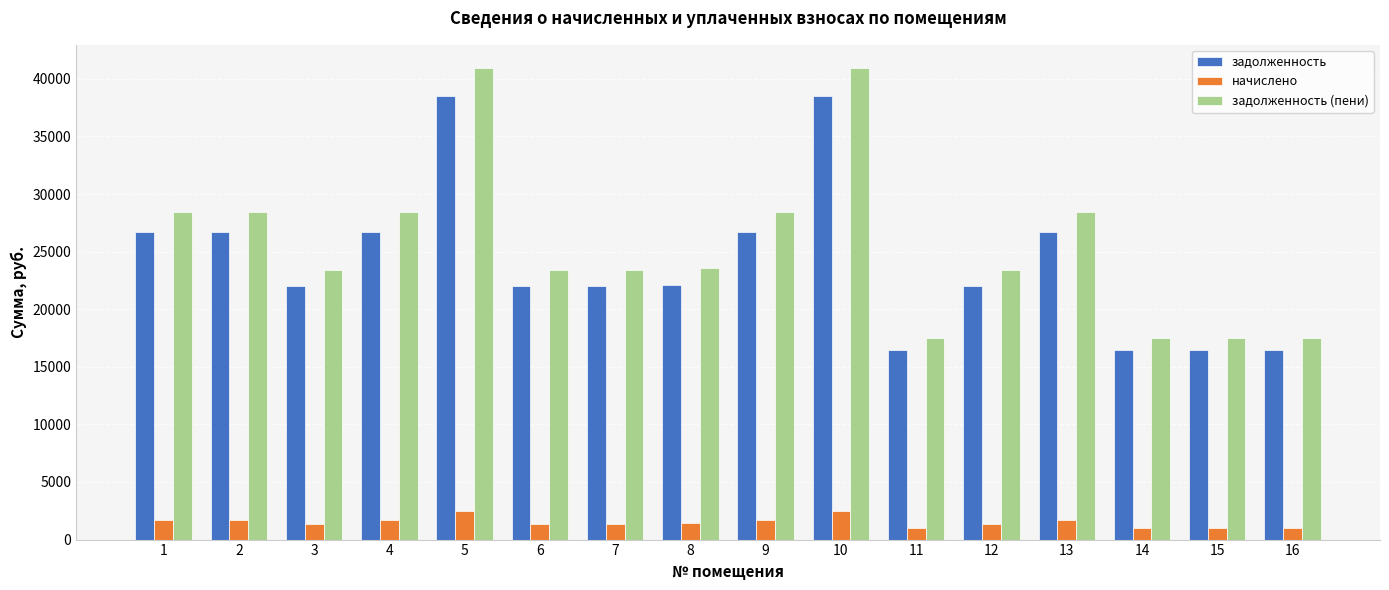

List the series in order of their peak value, lowest first.

начислено, задолженность, задолженность (пени)